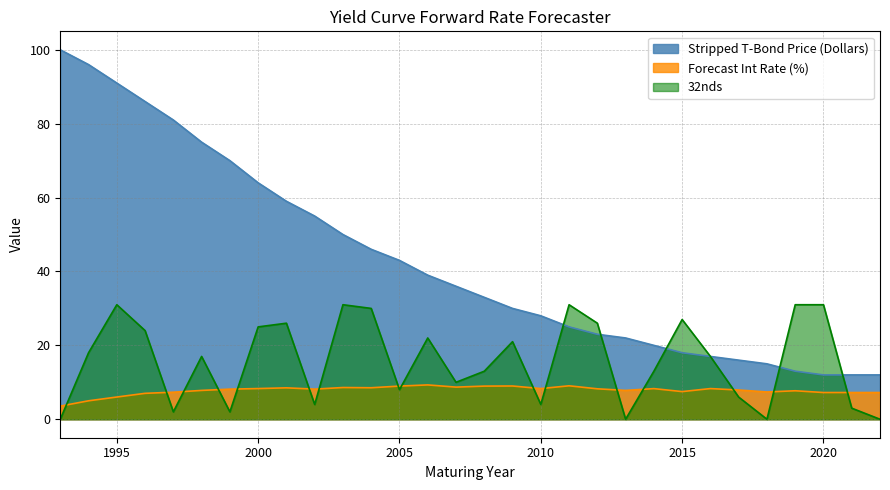

At which label does Forecast Int Rate (%) first exceed 8?

1999